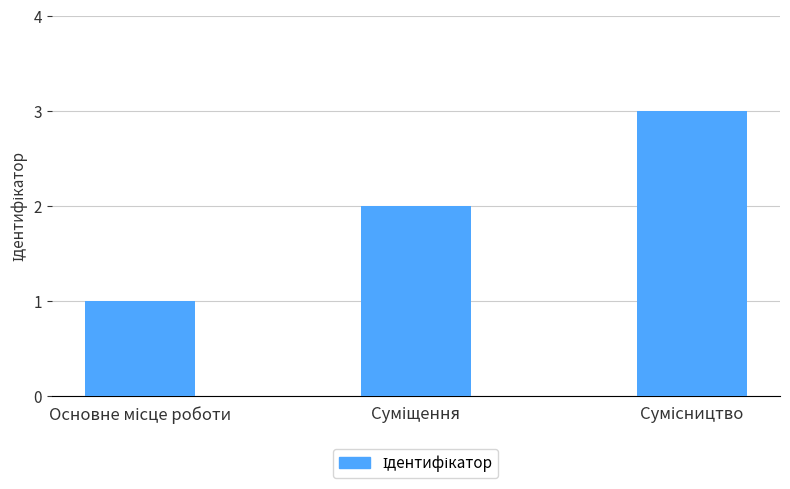

Are the bars horizontal?

No